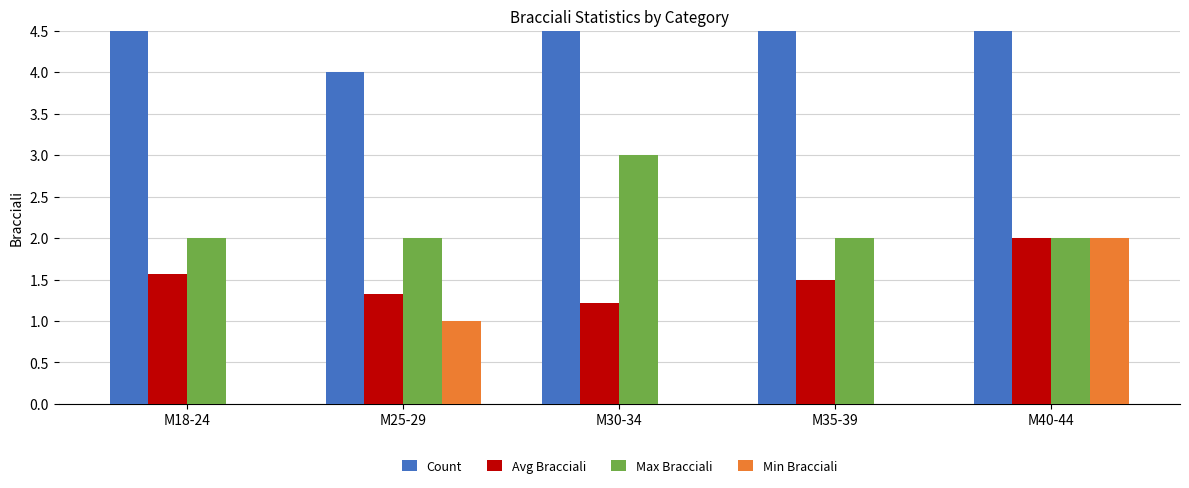

How many bars are there in each group?

4